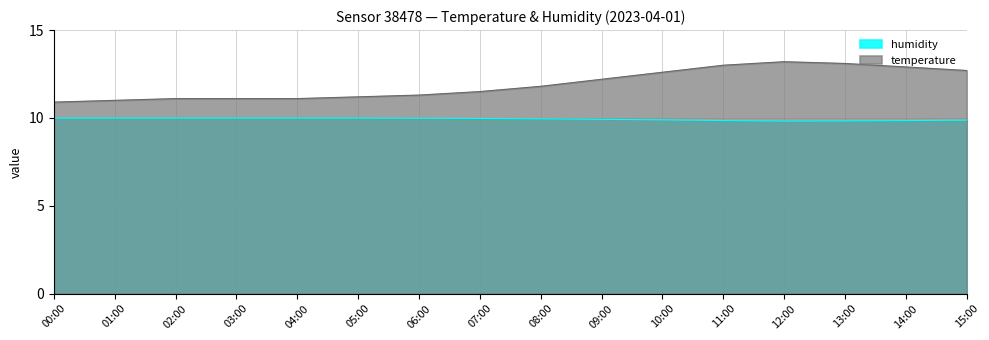

Which series has the largest total across all categories?

temperature